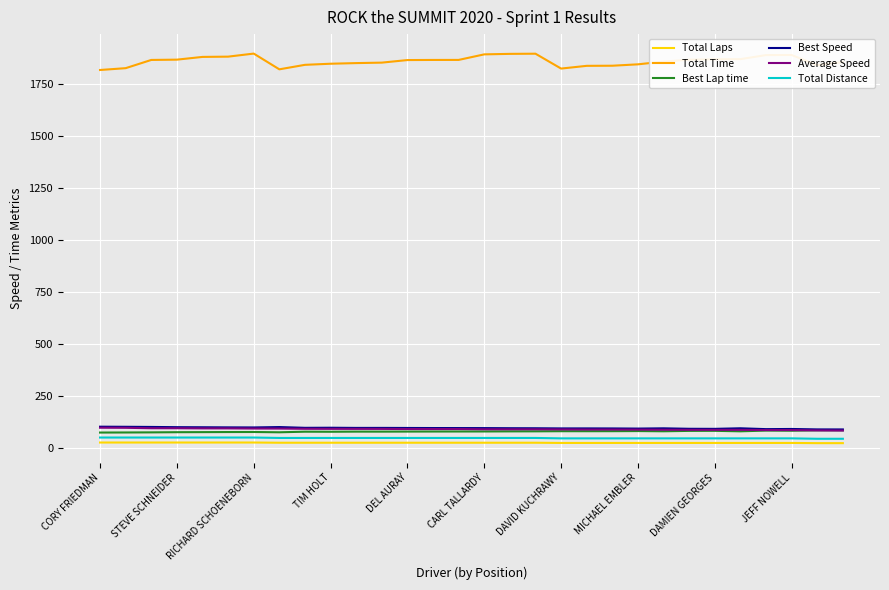

What is the maximum value for Average Speed?

95.2